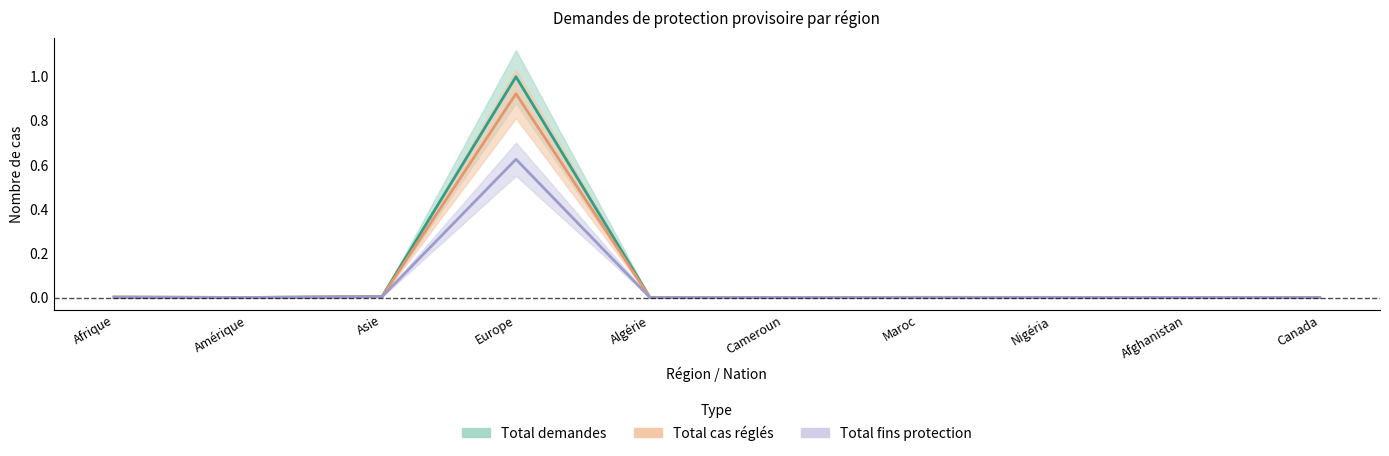

Is it true that Total demandes equals 0.0 at Amérique?

False